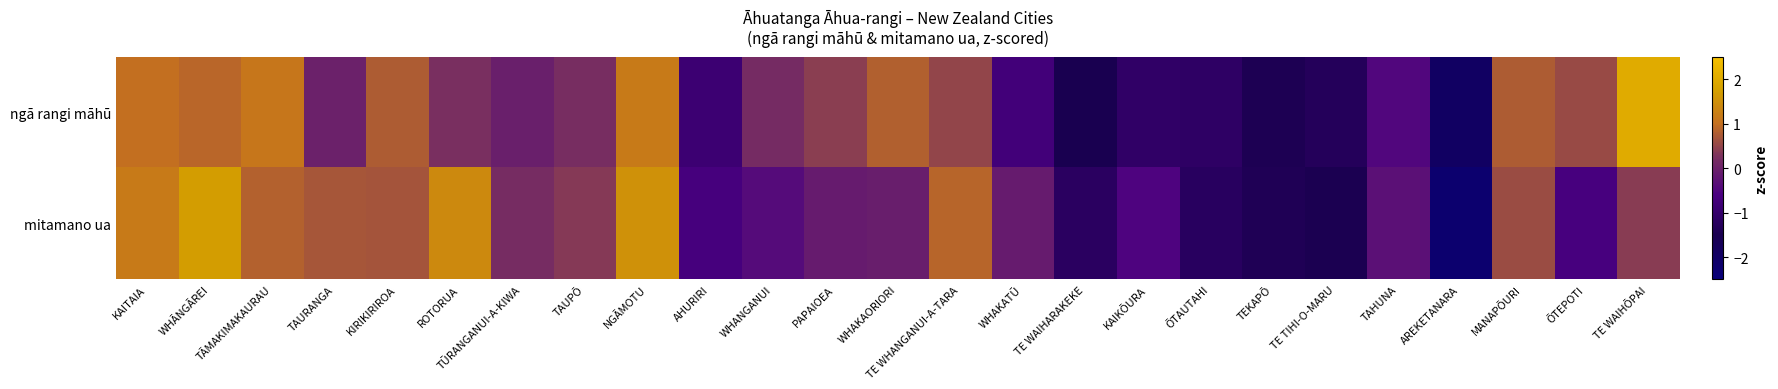

Count the number of categories in the chart.

25